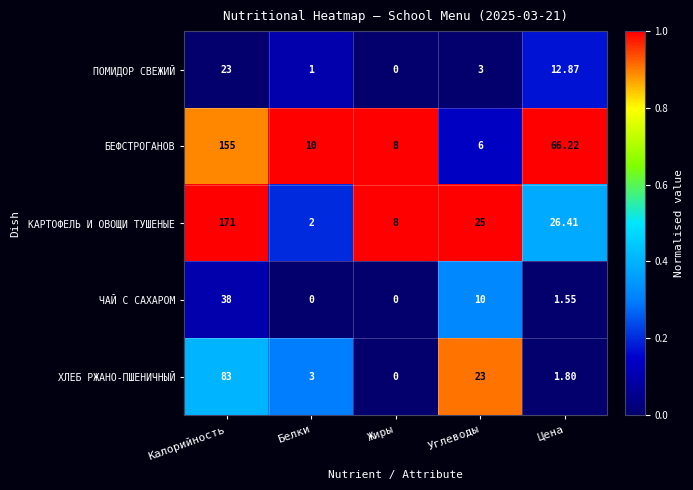

At how many categories does at least one series exceed 0?

5